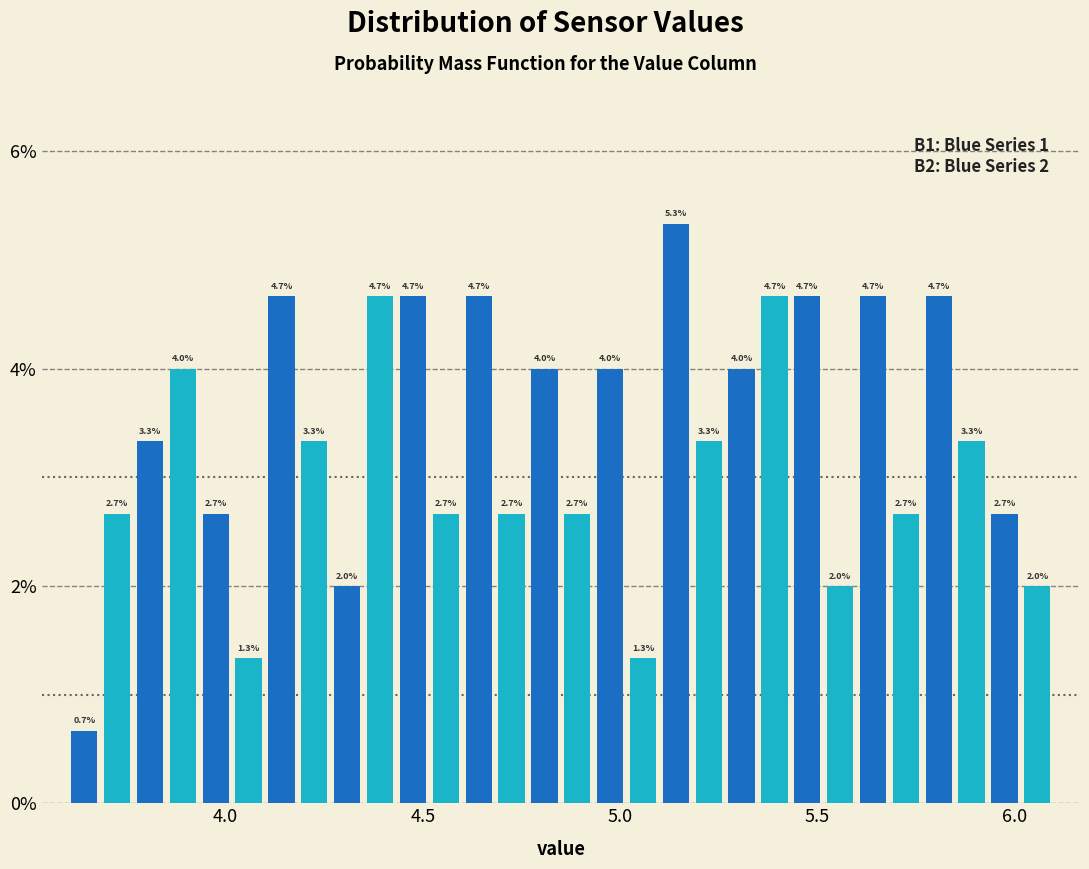

Around what value on the x-axis is the tallest bar? Give the approximate position of its centre, as read against the axis.

5.15